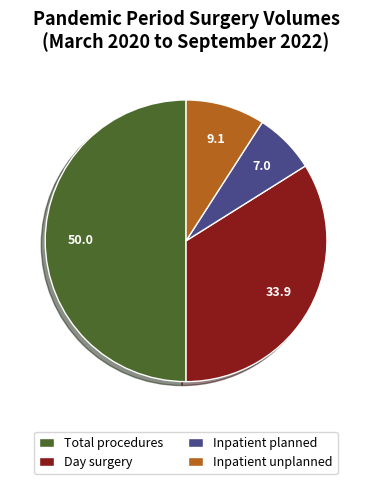

Which slice is the largest?

Total procedures